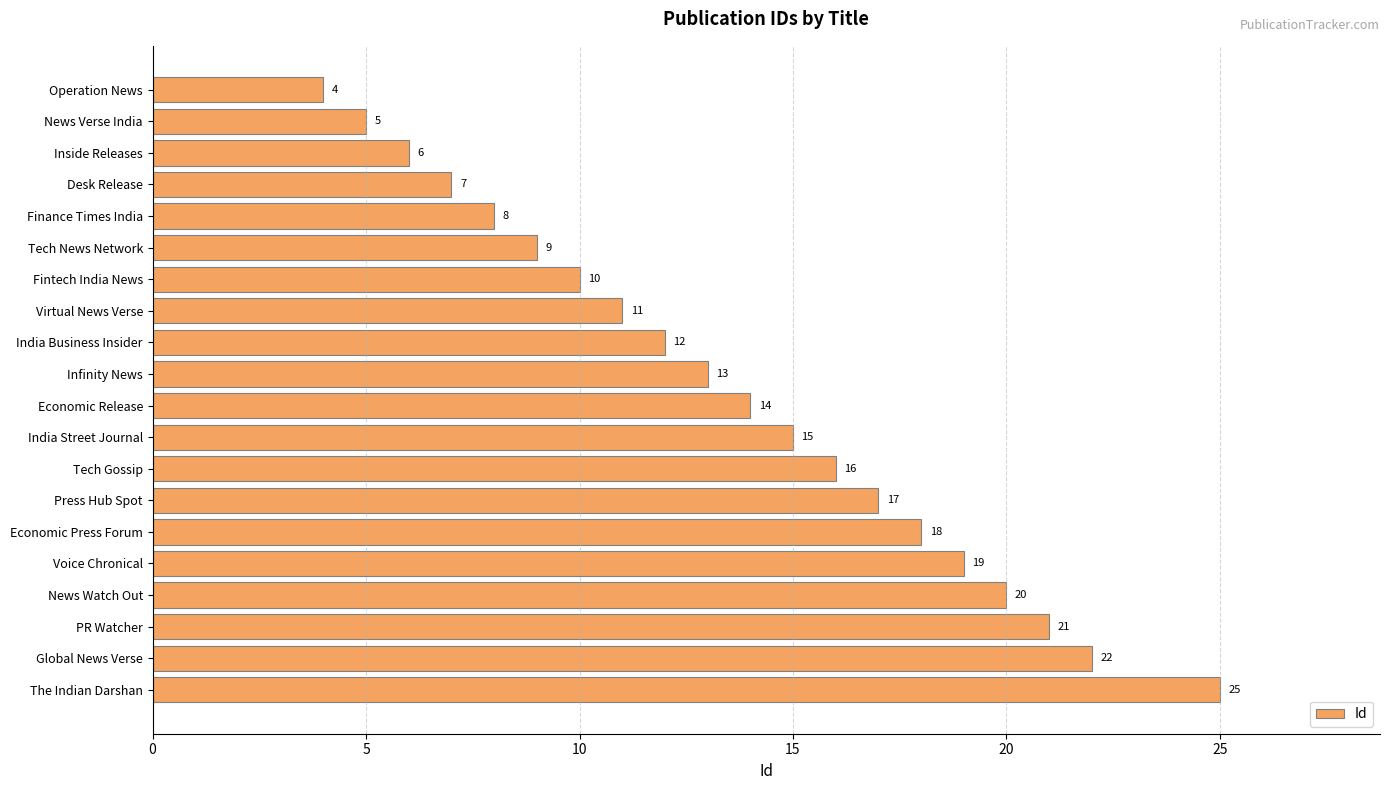

What is the value of the 12th bar from the top?

15